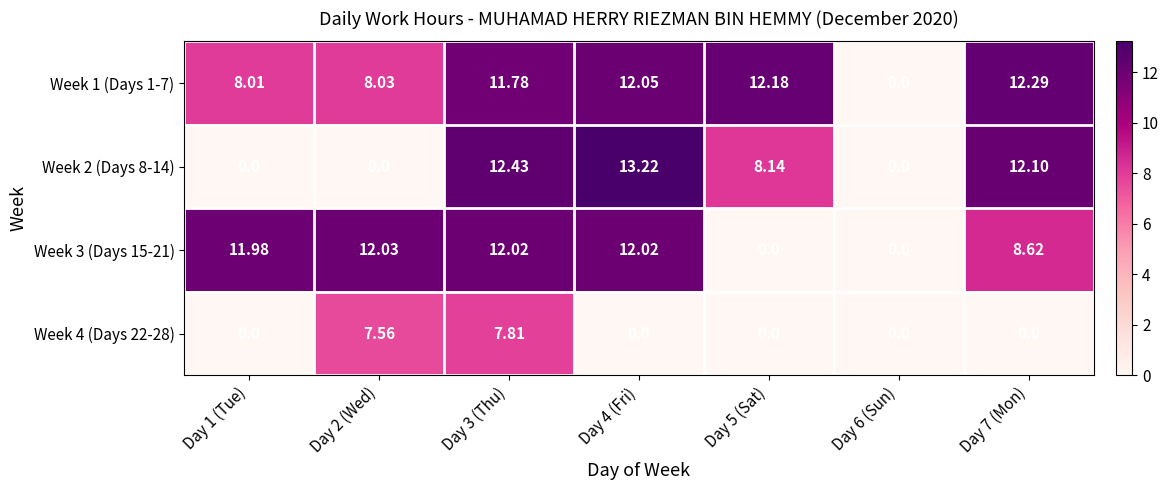

What is the difference between the highest and lowest values at Day 5 (Sat)?

12.2